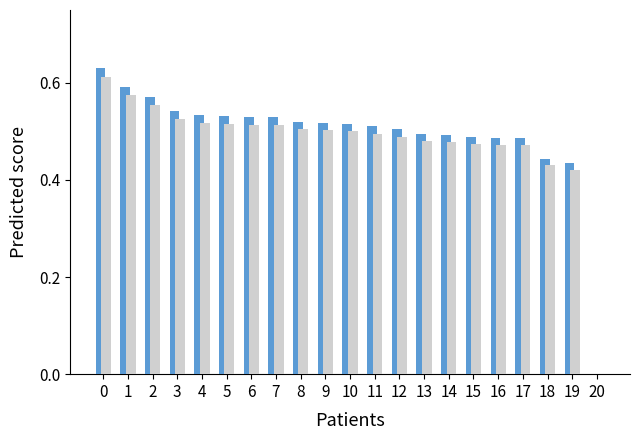

What is the total value across all series at 5?

1.0